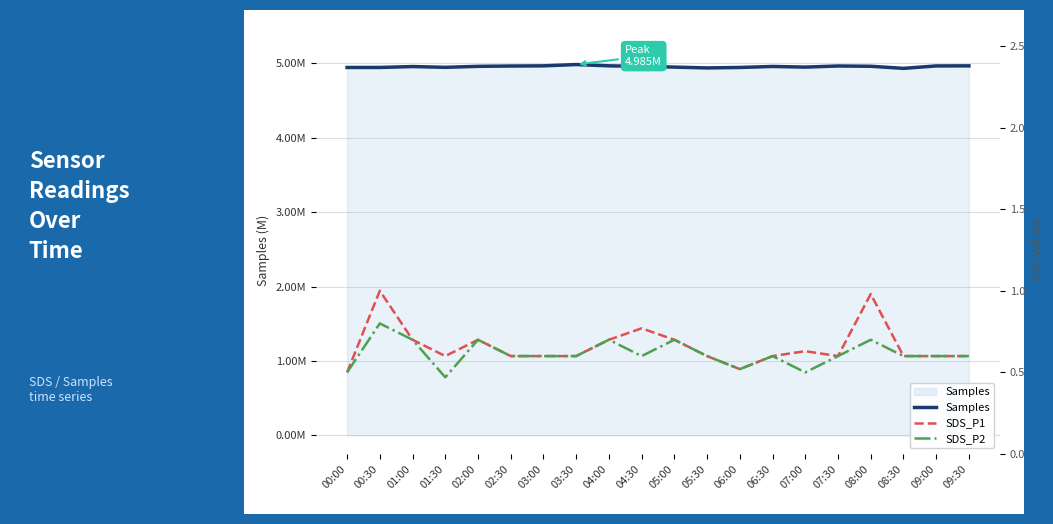

Between 01:00 and 00:30, which is larger?

01:00